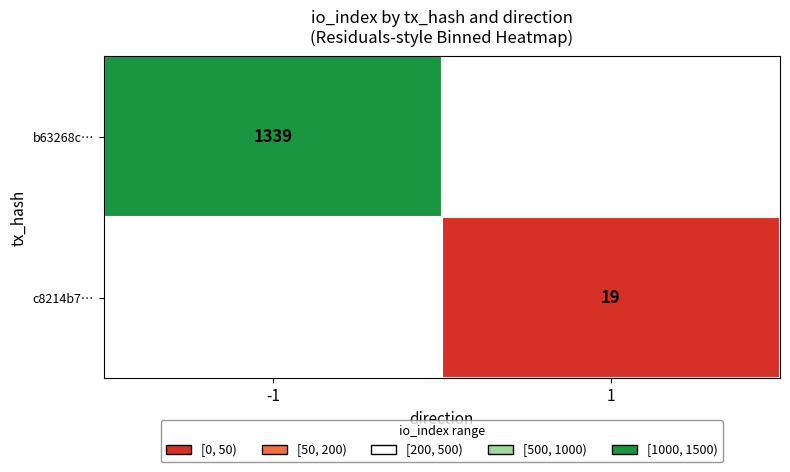

Is the value of b63268c… at -1 greater than the value of c8214b7… at 1?

Yes